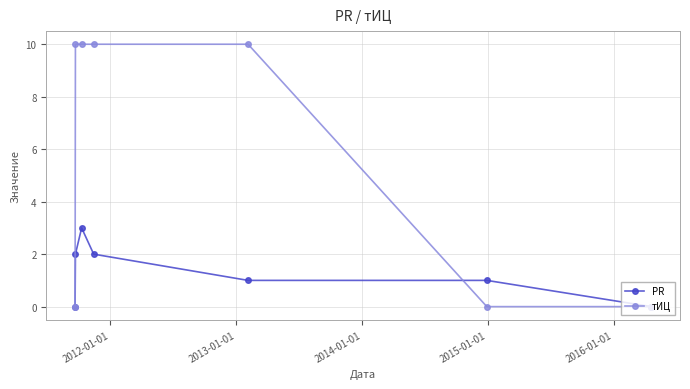

How many categories are shown in the chart?

7